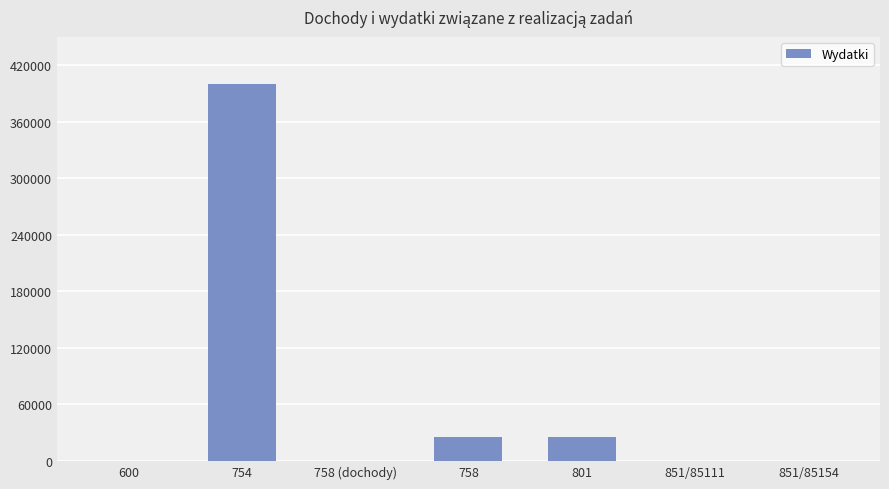

What is the change in value from 754 to 851/85154?

-400602